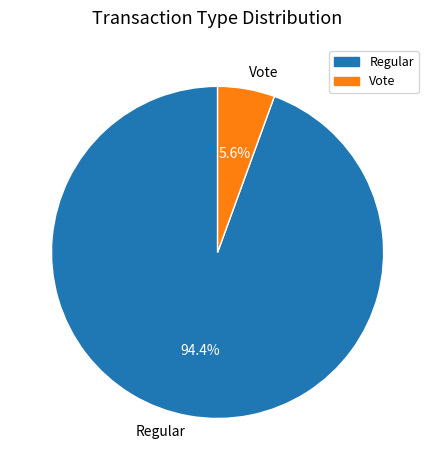

True or false: Vote accounts for 1% of the total.

False